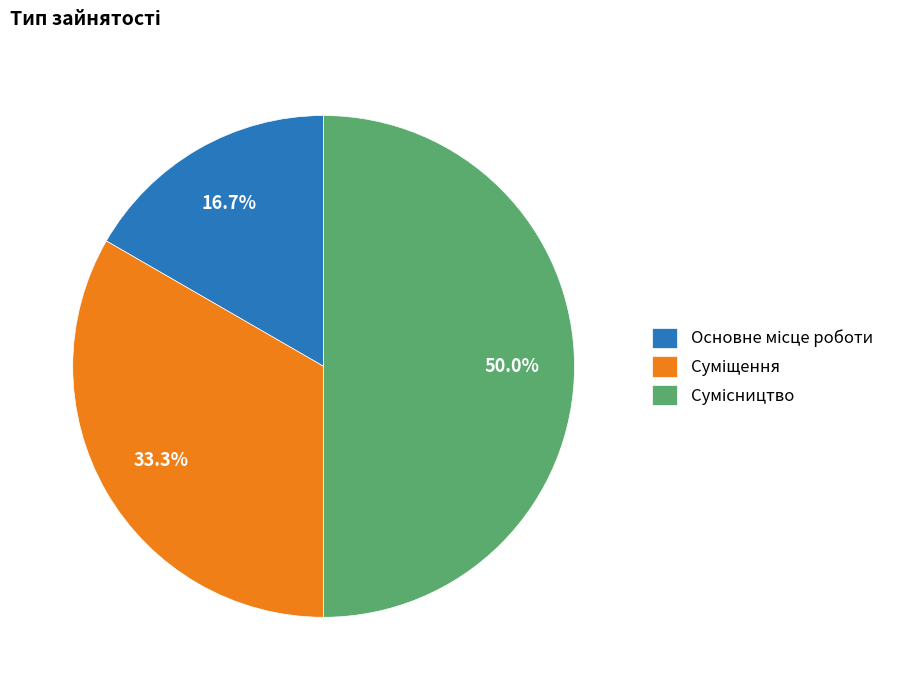

What is the change in value from Суміщення to Сумісництво?

+1